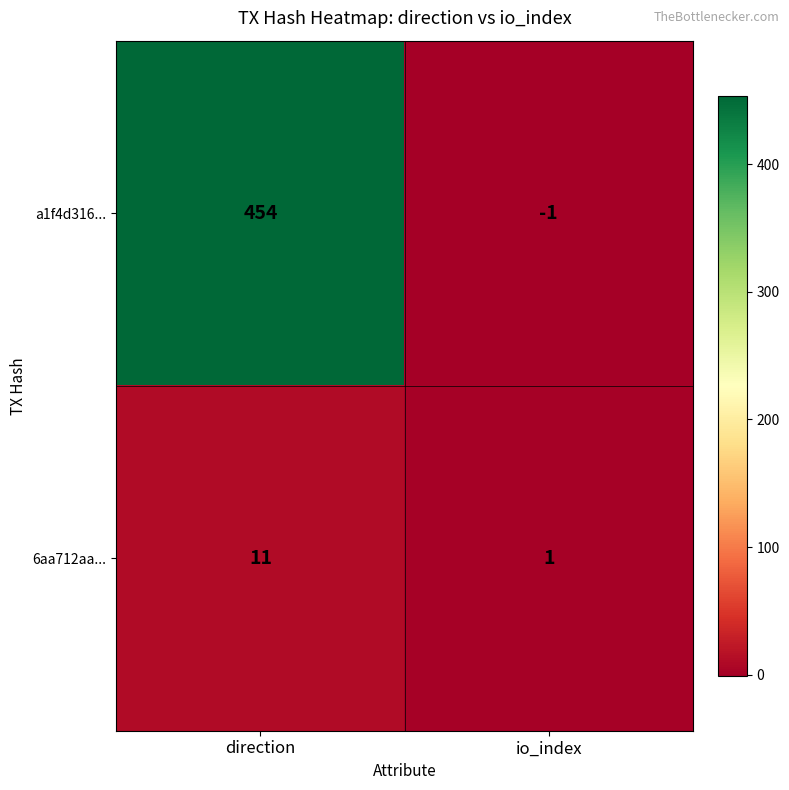

Reading left to right, transcribe all the data shown in this chart.

a1f4d316...: 454	-1
6aa712aa...: 11	1